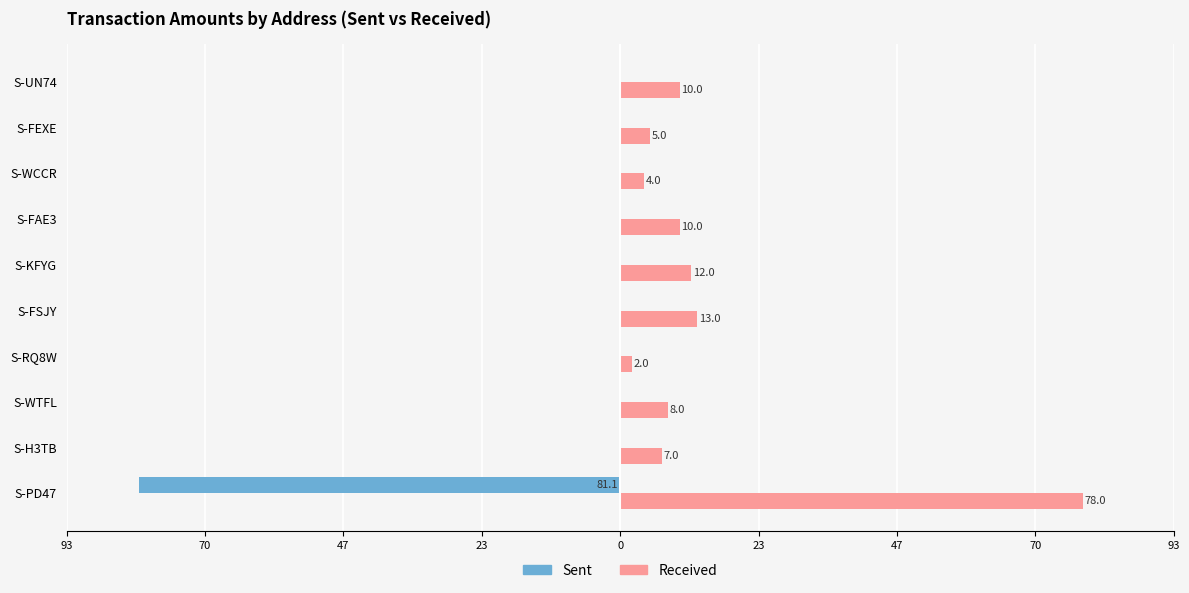

What are all the series names shown in the legend?

Sent, Received